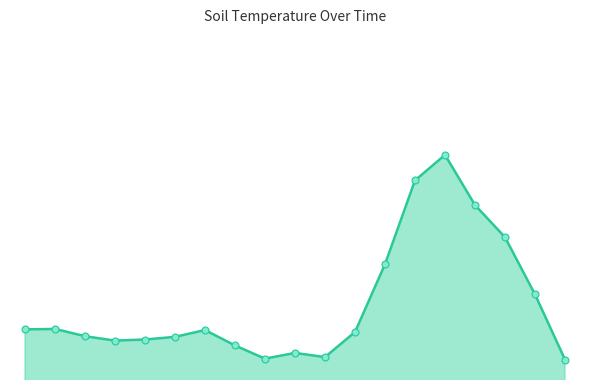

Is this an area chart (filled region under the line)?

Yes